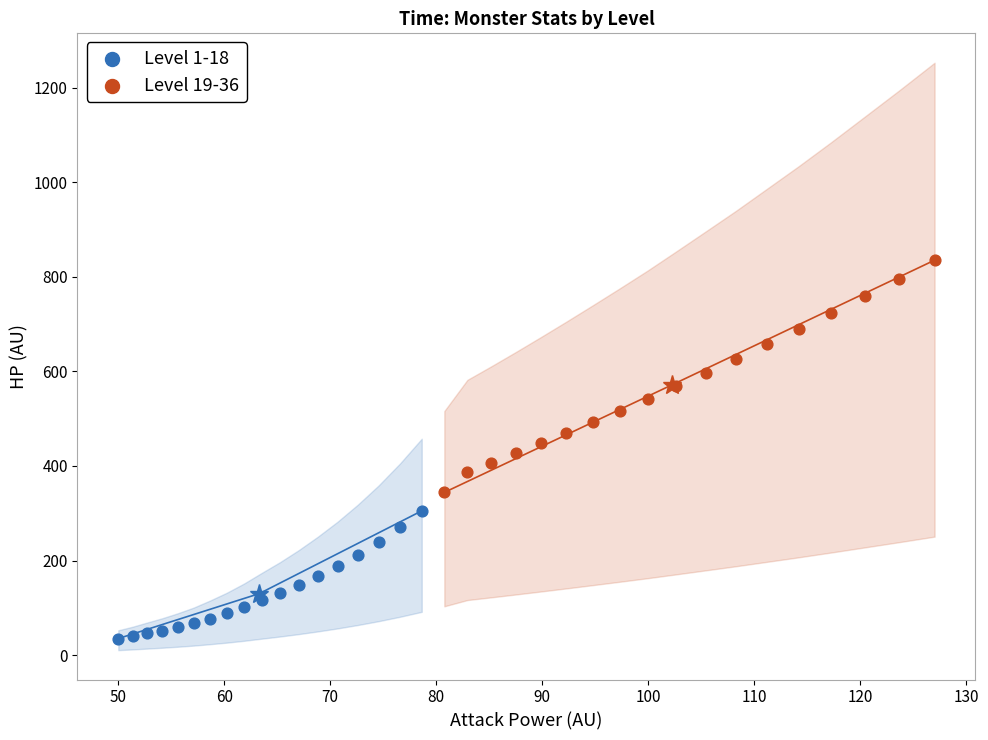

Which series has the widest spread of Y values?

Level 19-36